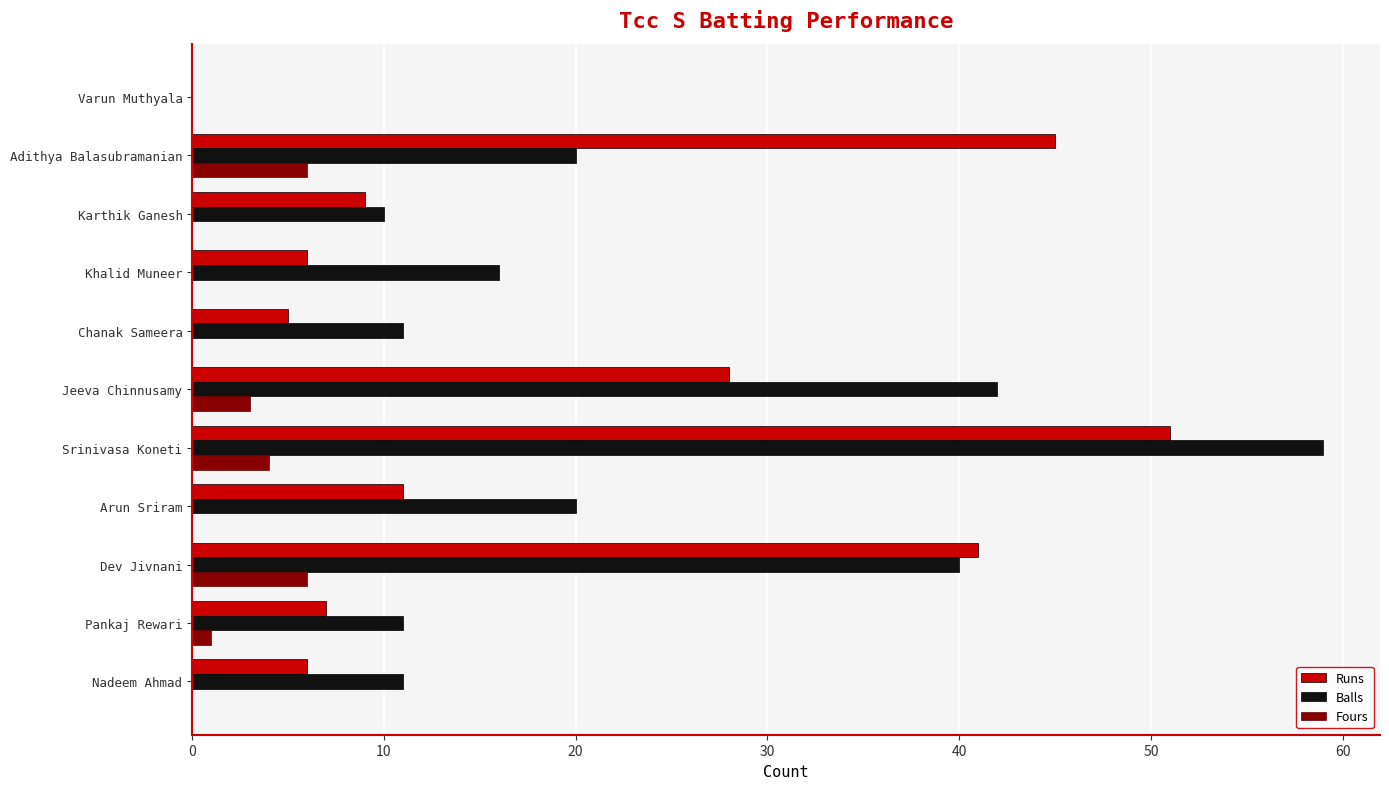

At which category does the chart reach its peak across all series?

Srinivasa Koneti